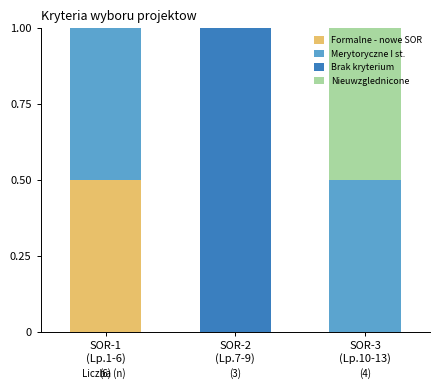

What is the maximum value for Formalne - nowe SOR?

0.5